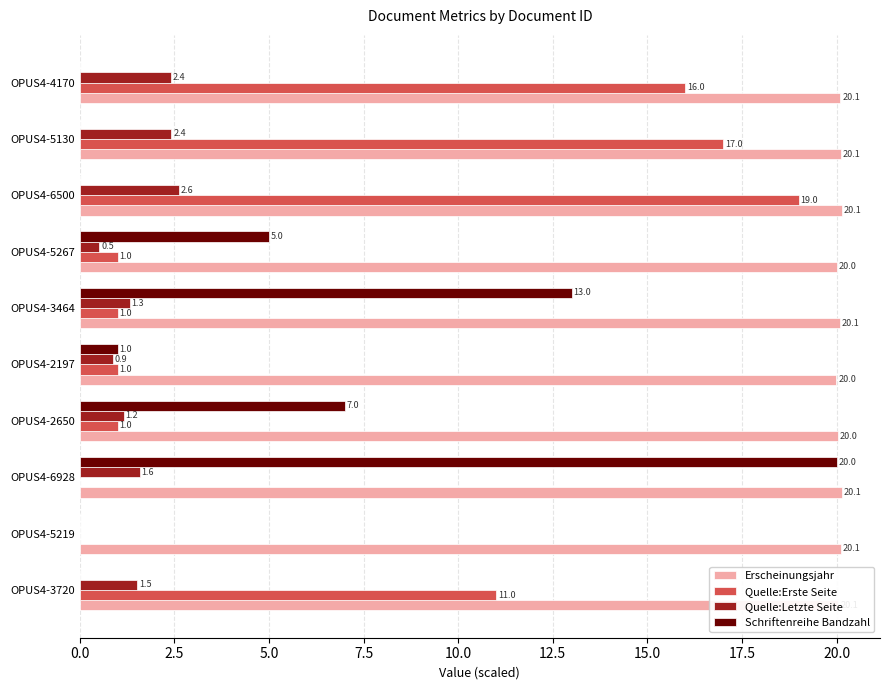

The value of Erscheinungsjahr at OPUS4-3464 is 35.0. True or false?

False